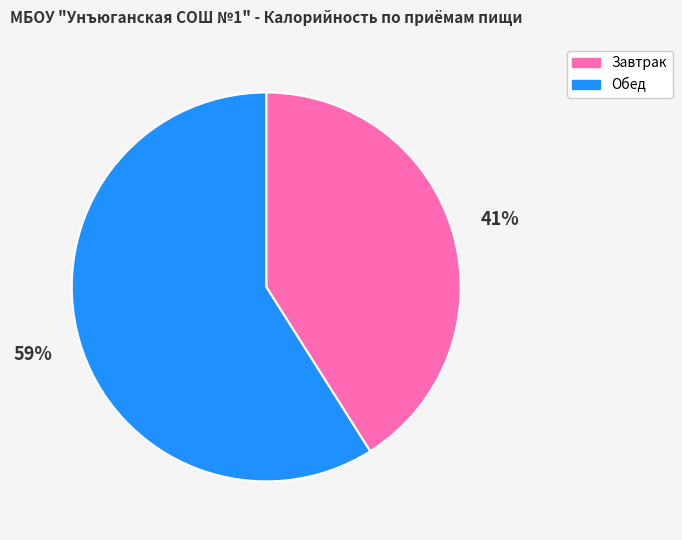

To the nearest percent, what percentage of the pie is Обед?

59%